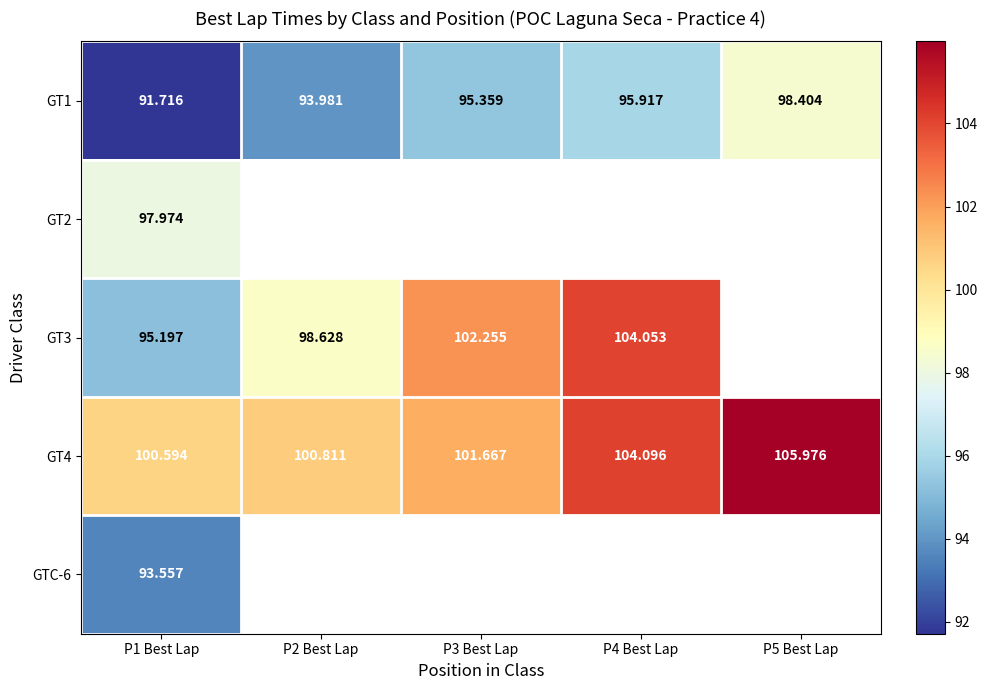

How many series are shown in this chart?

5